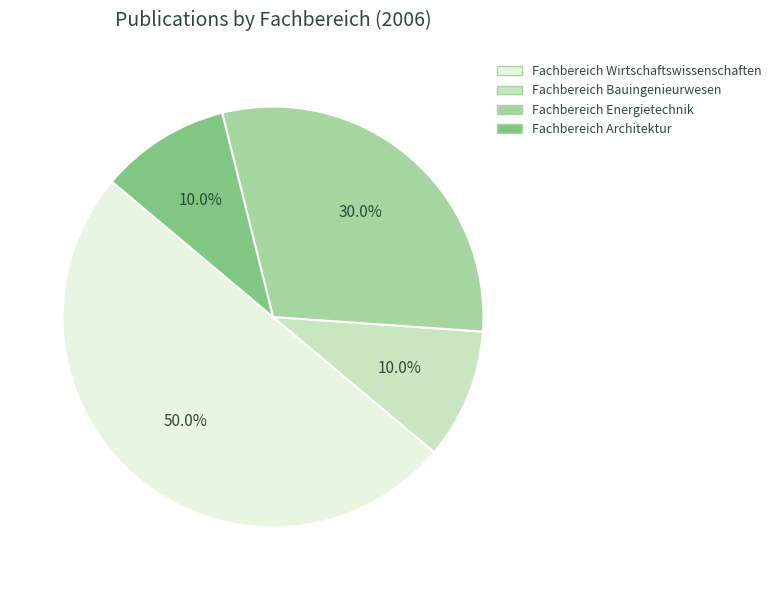

True or false: Fachbereich Energietechnik accounts for 19% of the total.

False